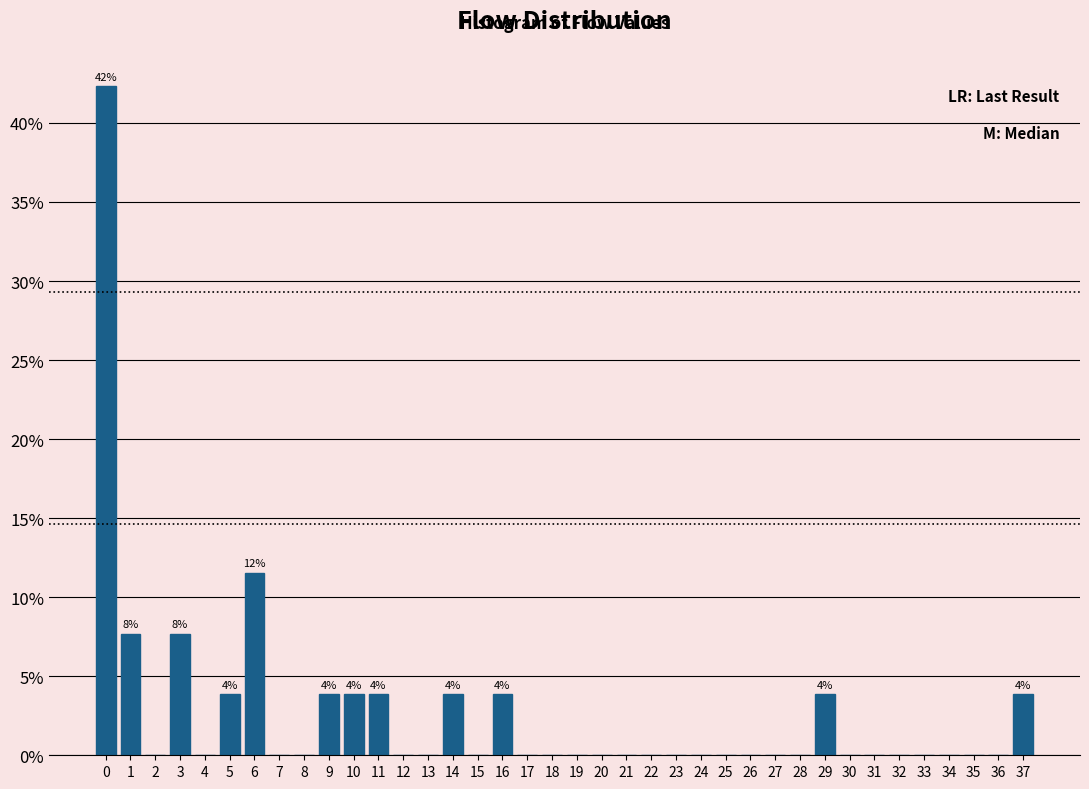

Over which range of the x-axis is the bar tallest?

-0.5 to 0.5